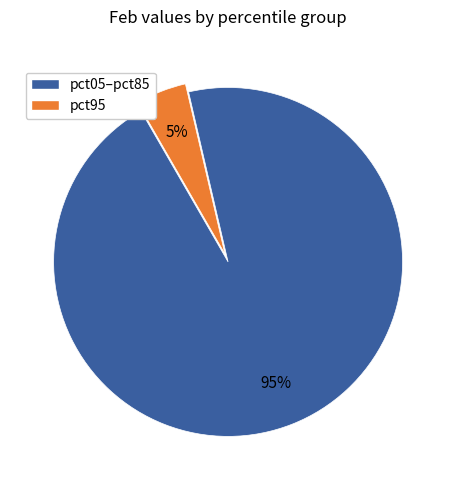

Is there a majority slice in this chart?

Yes